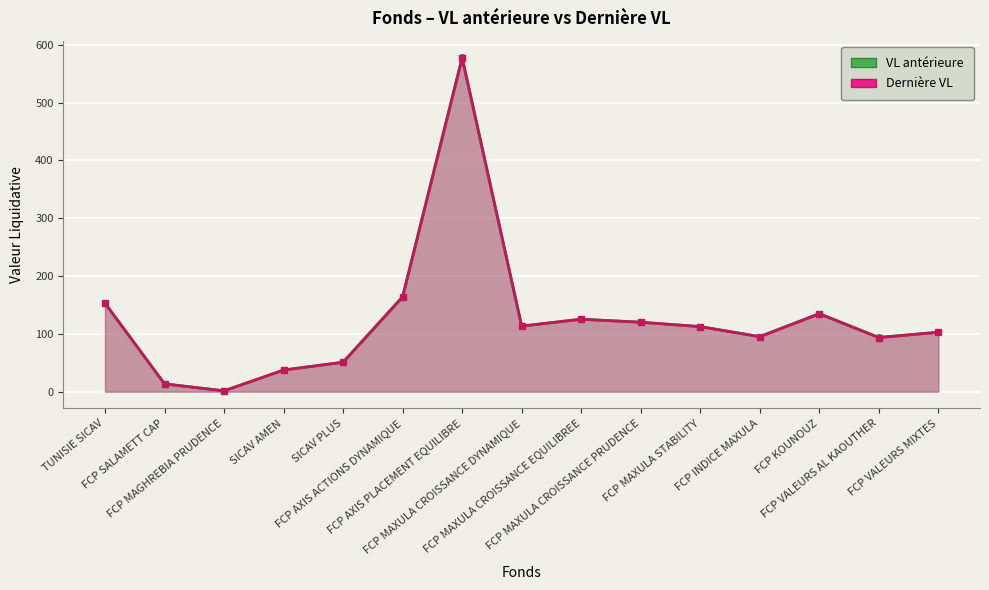

What is the label of the 2nd point from the left?

FCP SALAMETT CAP